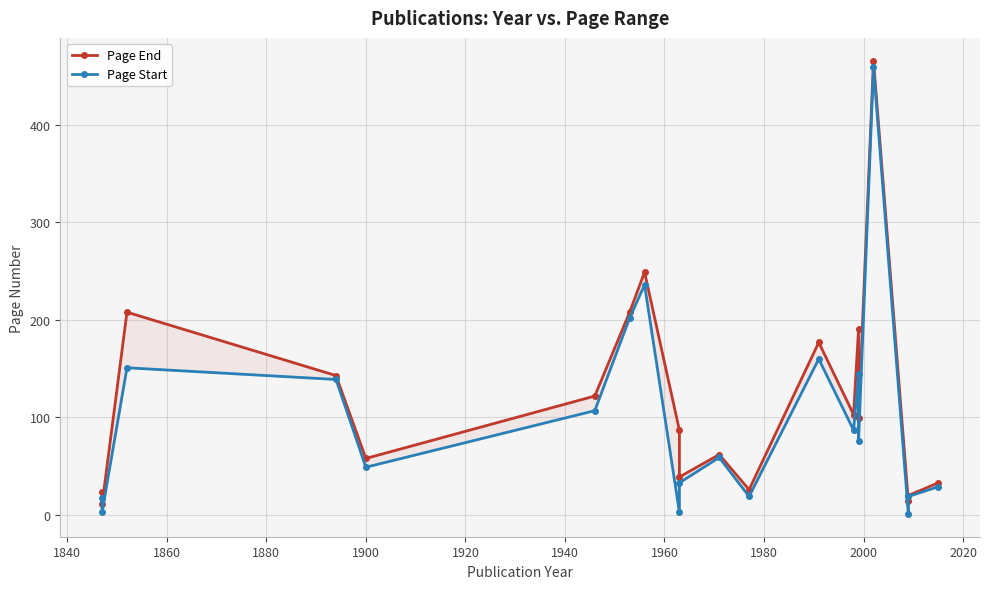

True or false: Page End and Page Start intersect in this chart.

False